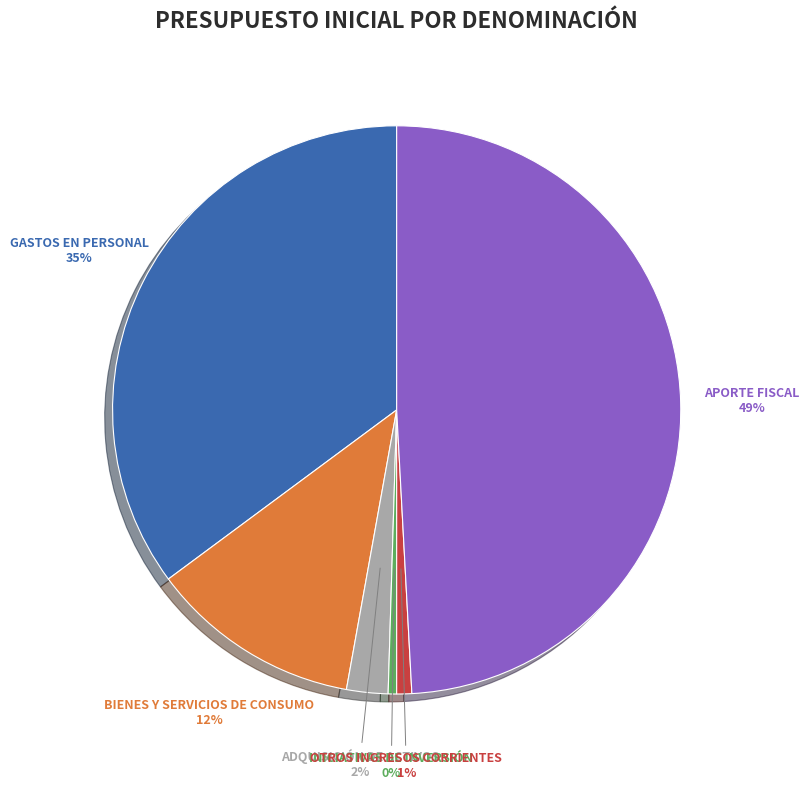

To the nearest percent, what is the average slice percentage?

17%